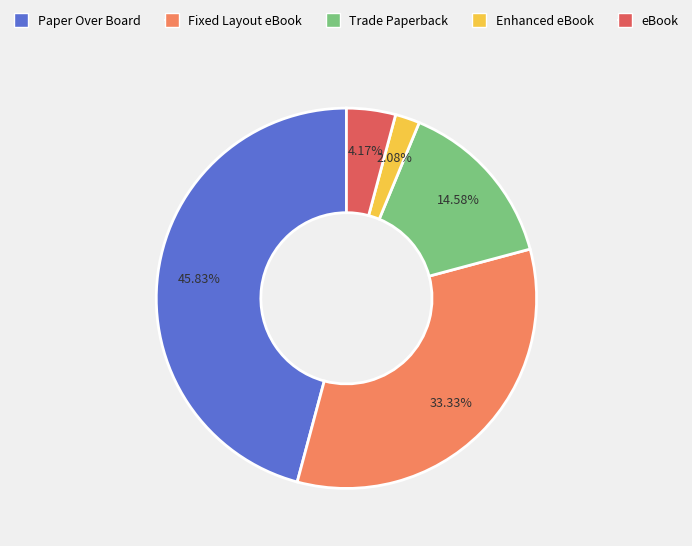

Count the number of slices in the pie.

5